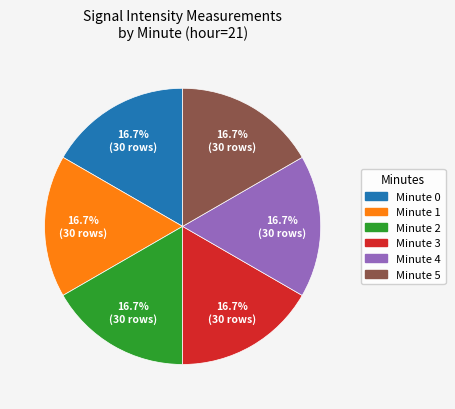

Is Minute 5 the majority of the pie?

No